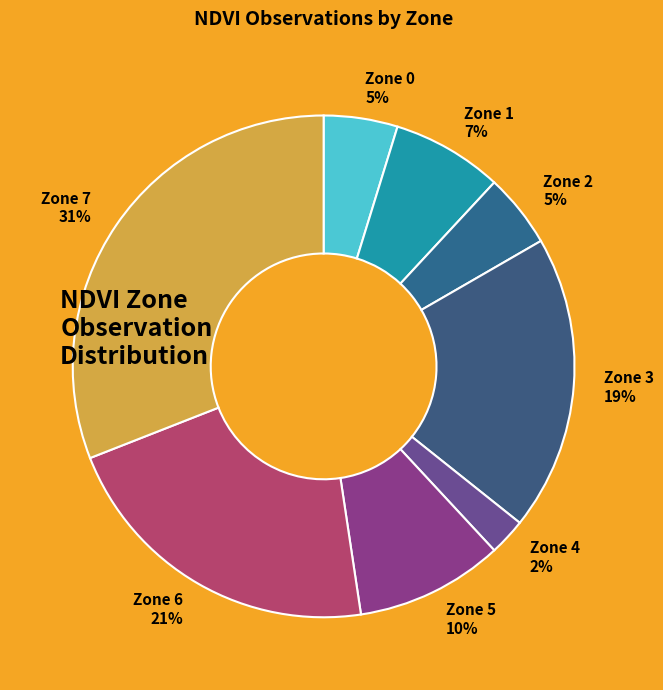

Which slice is the largest?

Zone 7